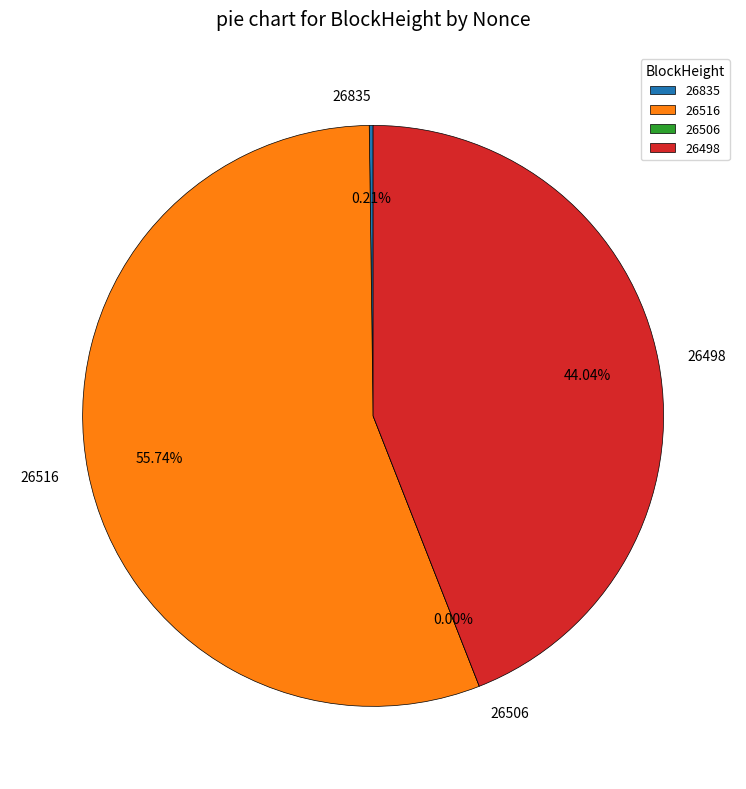

True or false: 26516 accounts for 56% of the total.

True